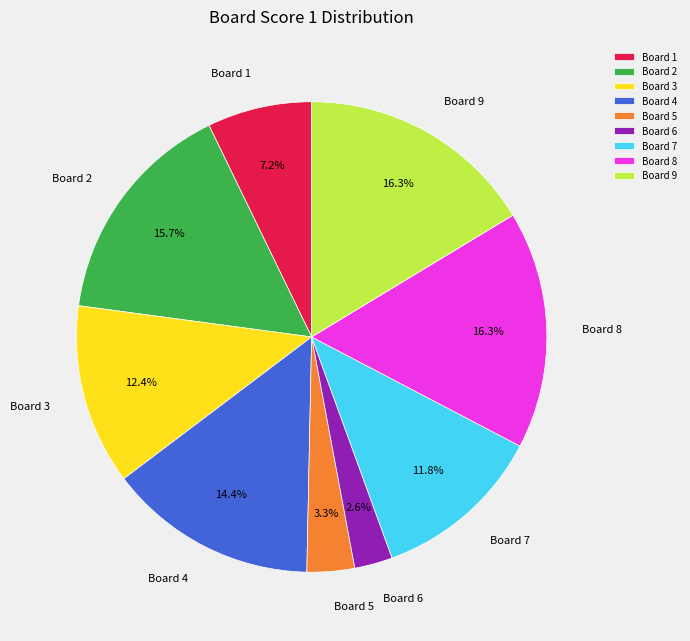

To the nearest percent, what is the difference between the Board 6 and Board 8 slice percentages?

14%